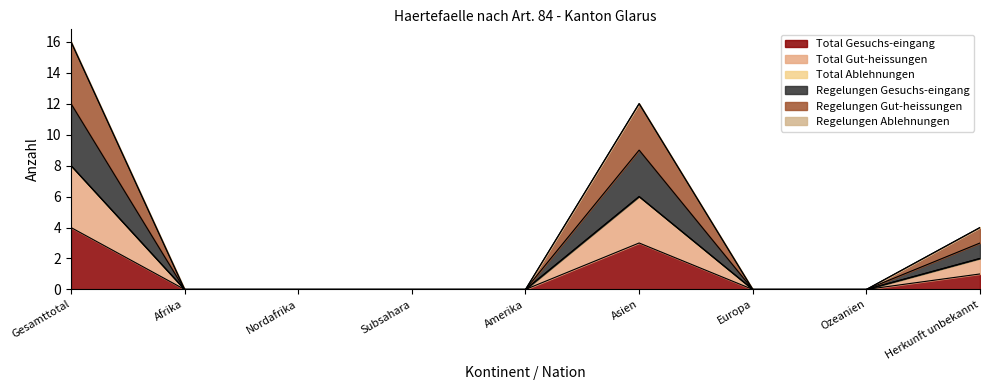

What is the label of the 1st point from the left?

Gesamttotal